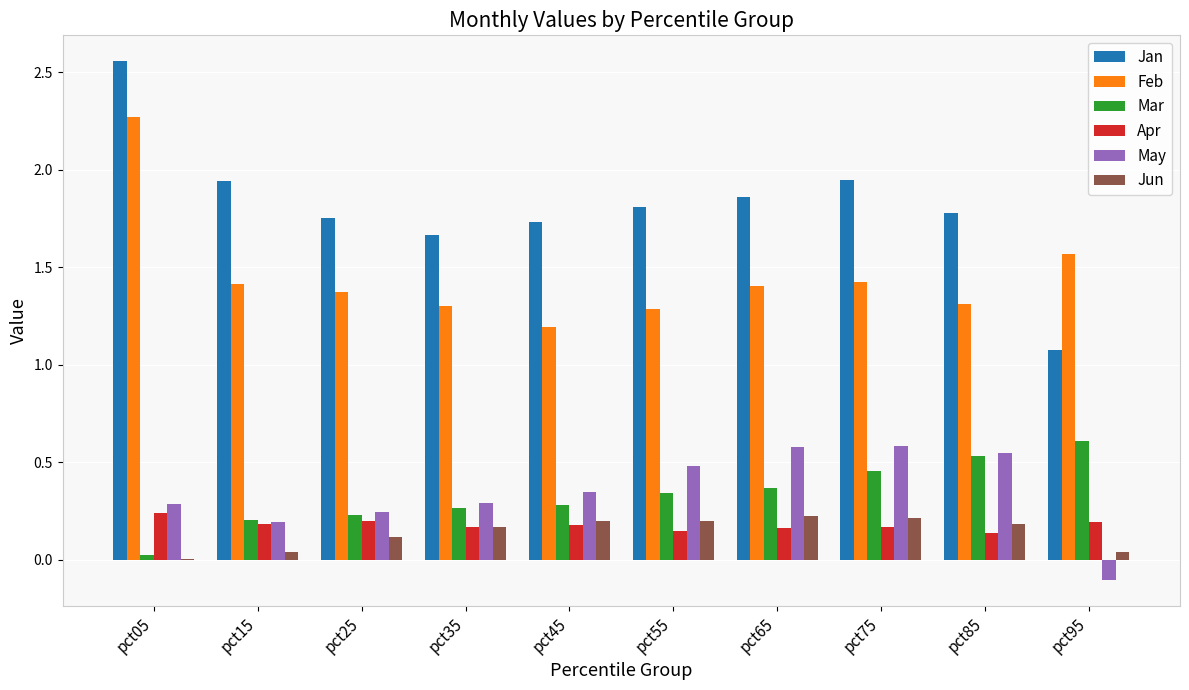

Where is Jan nearest to the value 1?

pct95